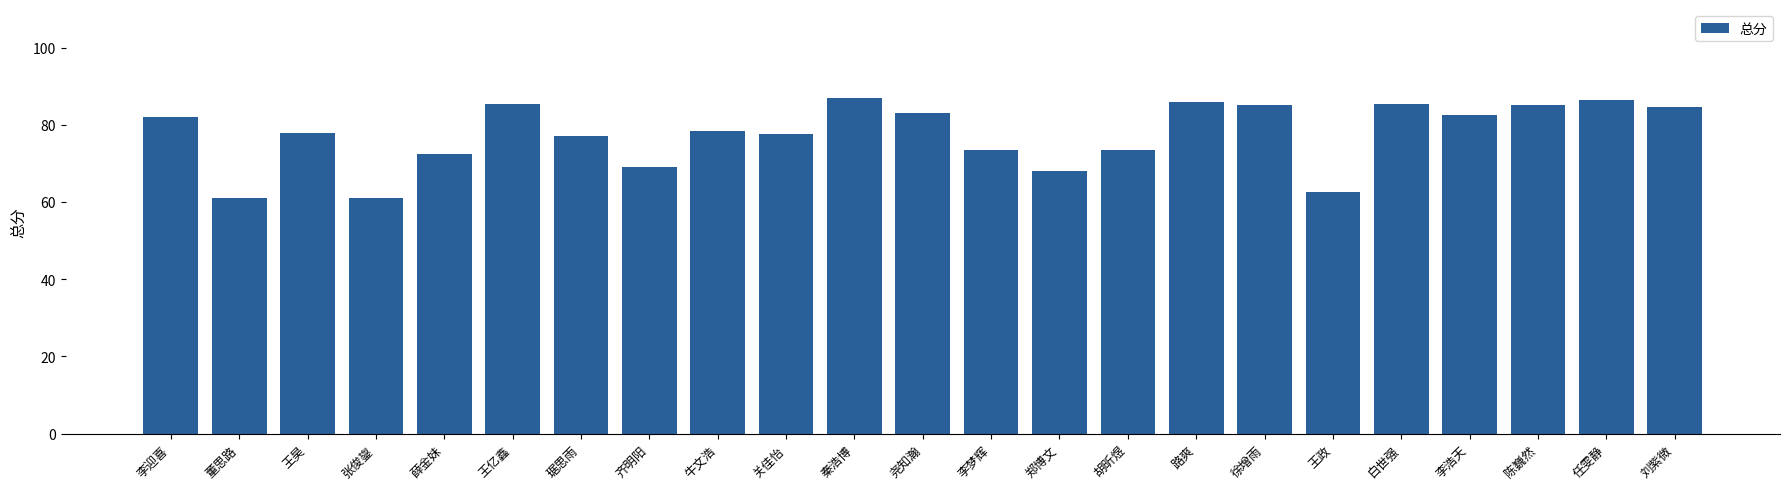

What position from the left is 李梦辉?

13